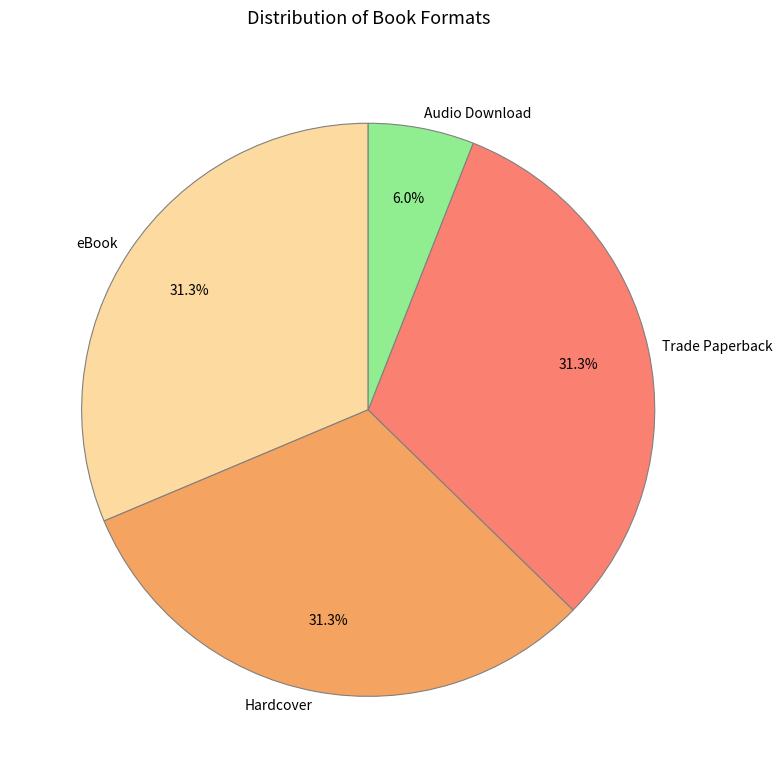

What percentage is the eBook slice, to the nearest percent?

31%